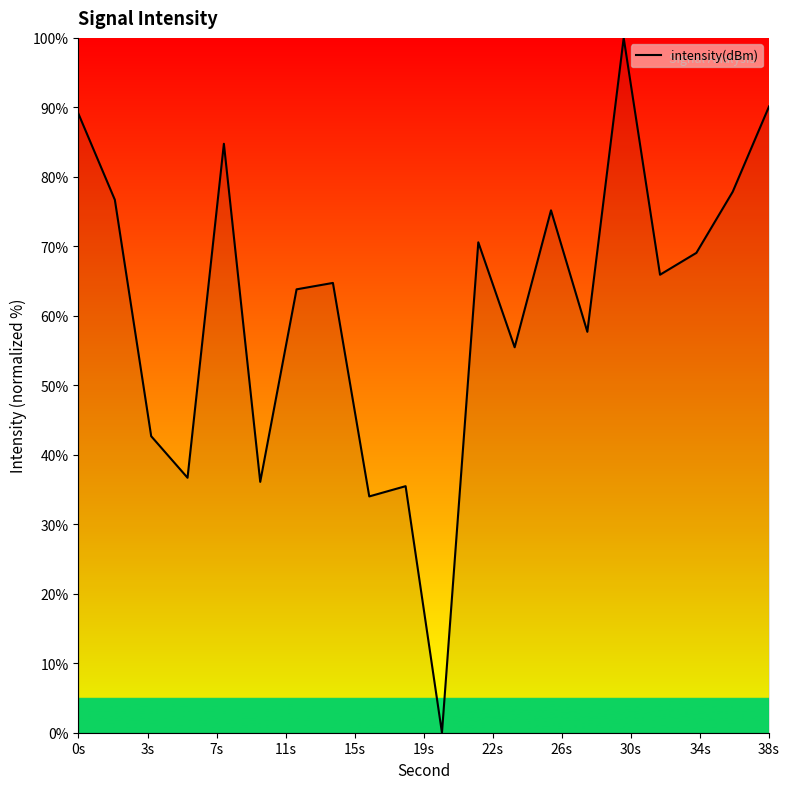

What is the difference between the maximum and minimum values?

100.0